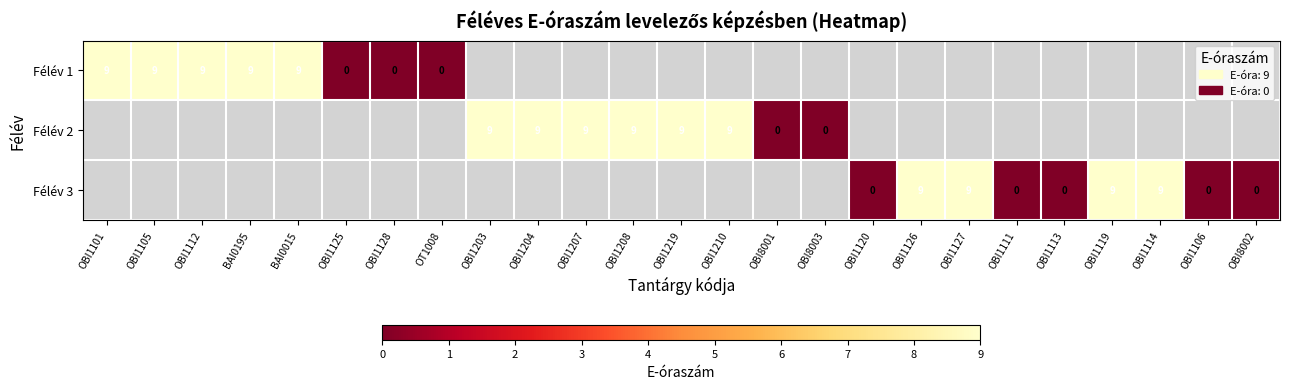

What is the maximum value shown in the chart?

9.0